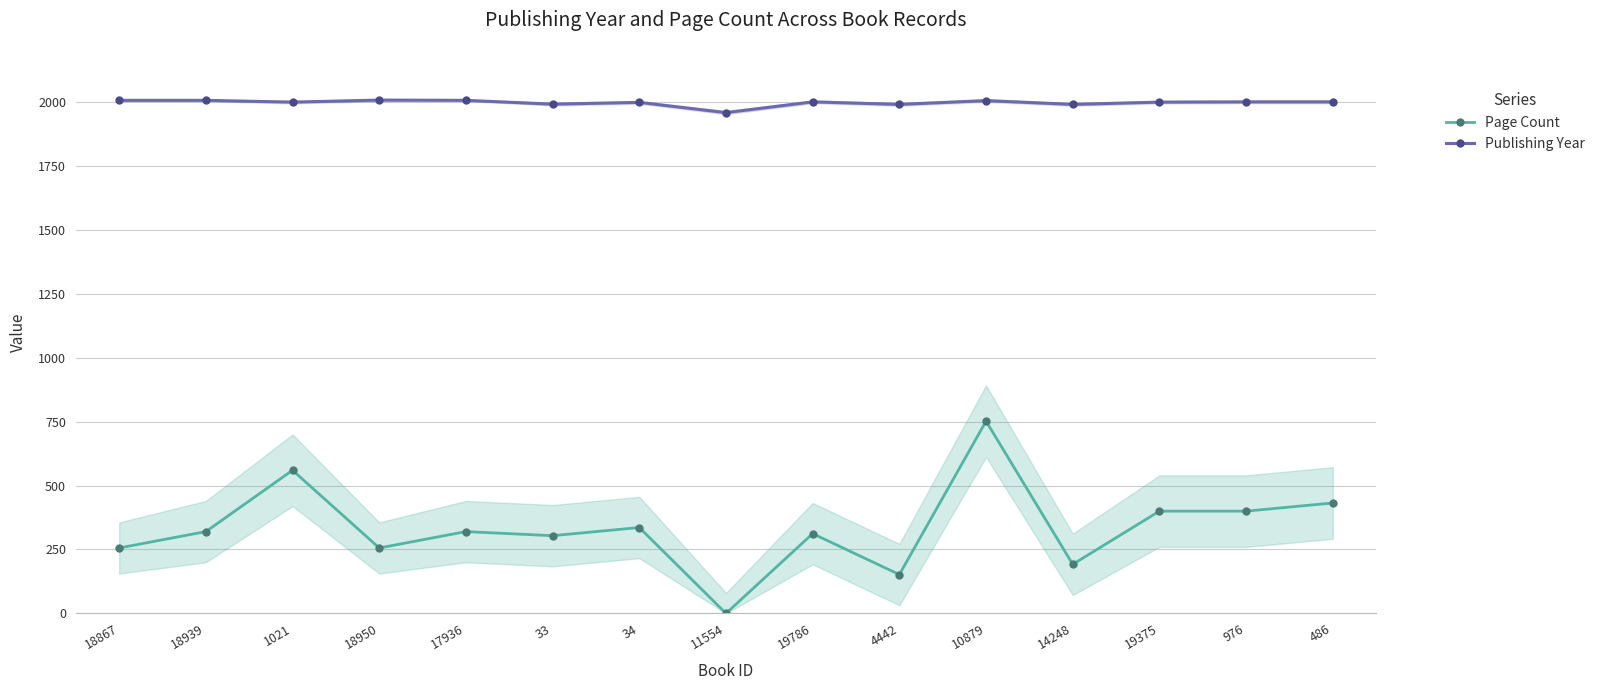

Where is the first local maximum for Page Count?

1021